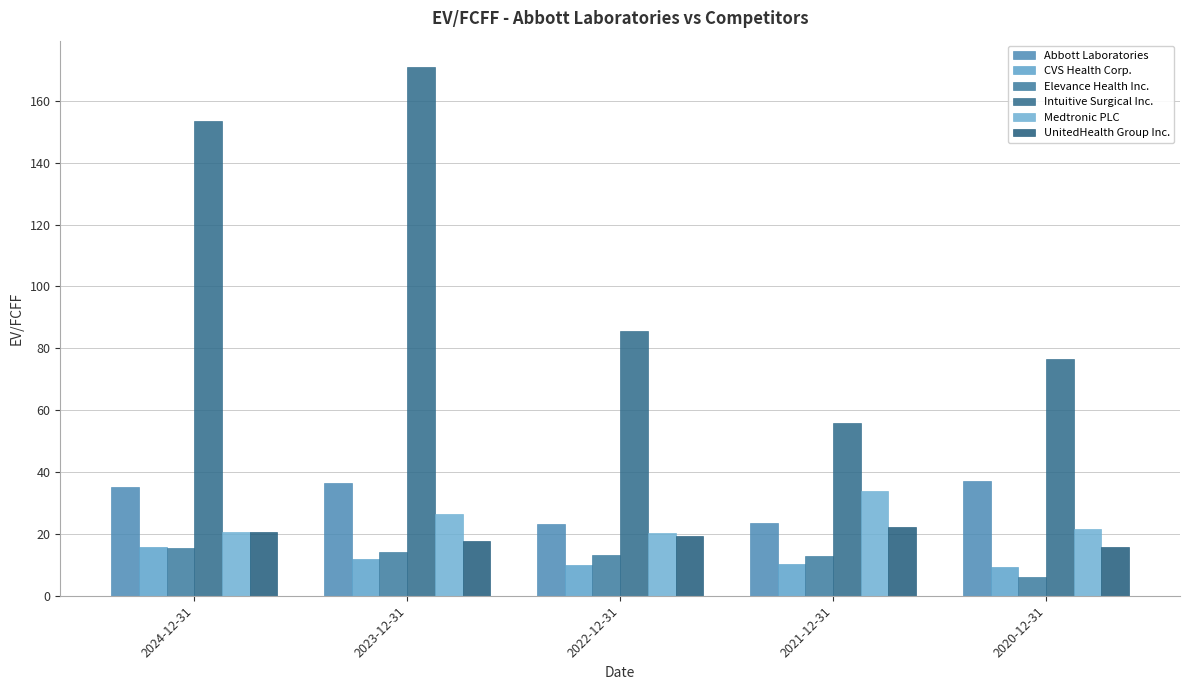

What is the sum of the CVS Health Corp. values at 2023-12-31 and 2022-12-31?

22.0